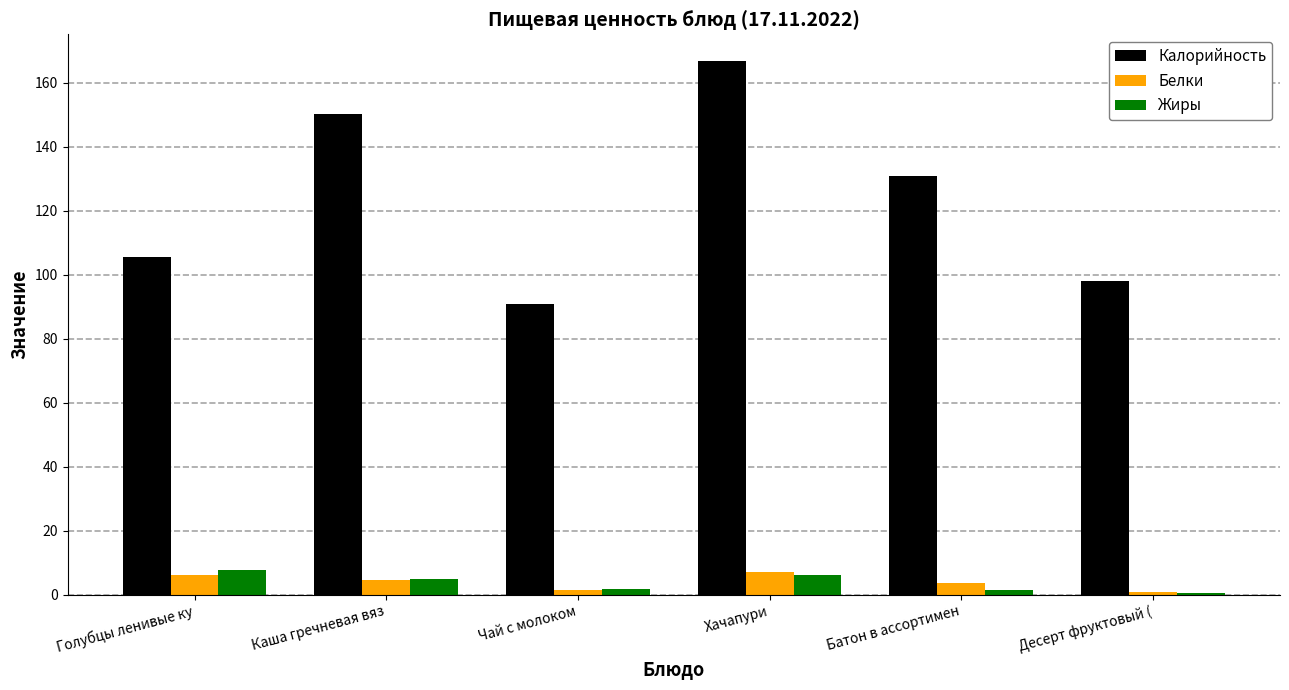

Is it true that Калорийность equals 45.9 at Чай с молоком?

False